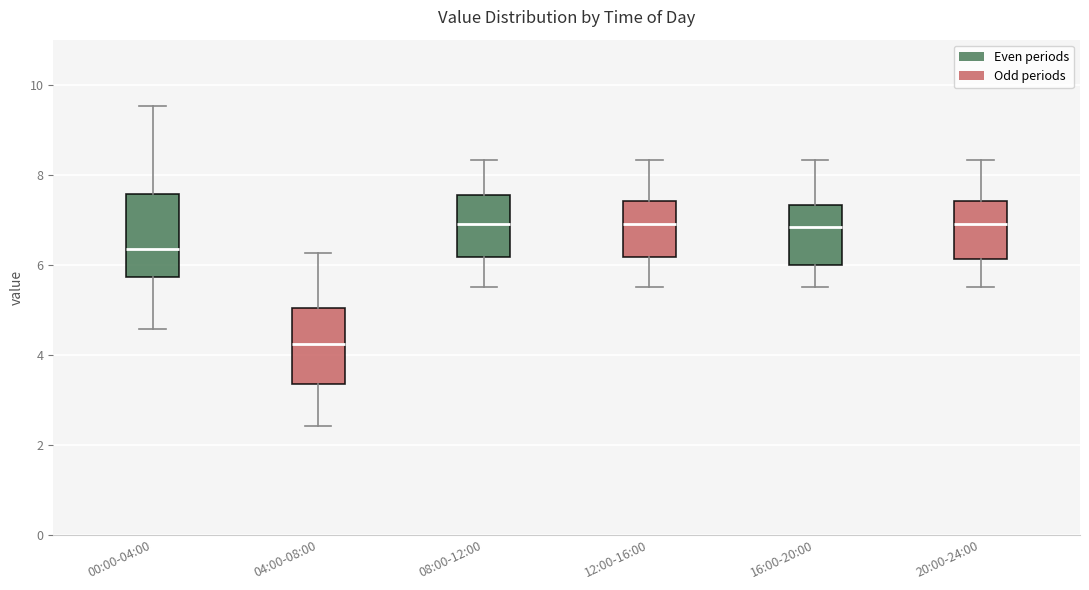

Reading left to right, read every box against the y-axis: the position of its median line, the range the box covers, and the ends of its whiskers. The values are not printed on the chart, so give them approximately, as read against the axis.

00:00-04:00: median 6.4, box 5.8 to 7.6, whiskers 4.6 to 9.6
04:00-08:00: median 4.2, box 3.4 to 5.0, whiskers 2.4 to 6.2
08:00-12:00: median 7.0, box 6.2 to 7.6, whiskers 5.6 to 8.4
12:00-16:00: median 7.0, box 6.2 to 7.4, whiskers 5.6 to 8.4
16:00-20:00: median 6.8, box 6.0 to 7.4, whiskers 5.6 to 8.4
20:00-24:00: median 7.0, box 6.2 to 7.4, whiskers 5.6 to 8.4